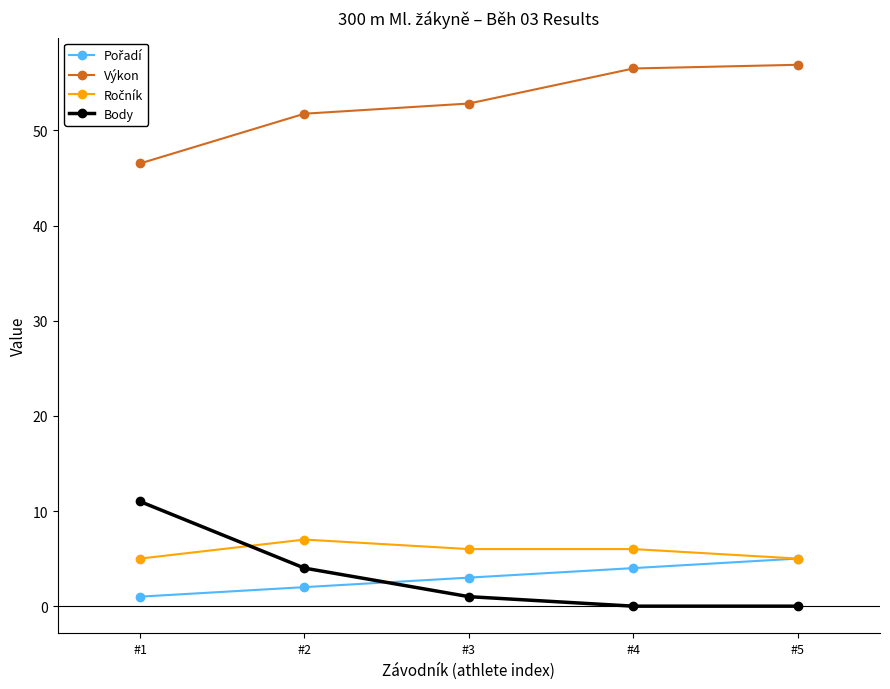

What is the value of the Výkon point at the 4th from the left?

56.5